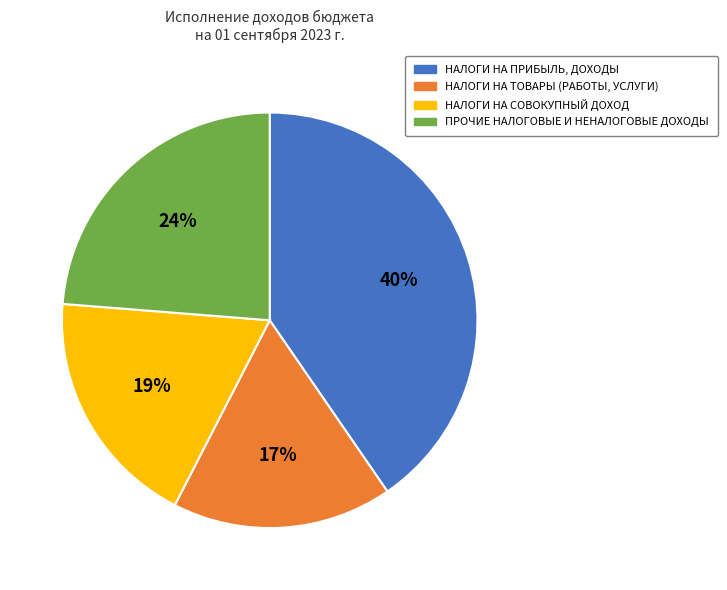

To the nearest percent, what is the difference between the largest and smallest slice percentages?

23%